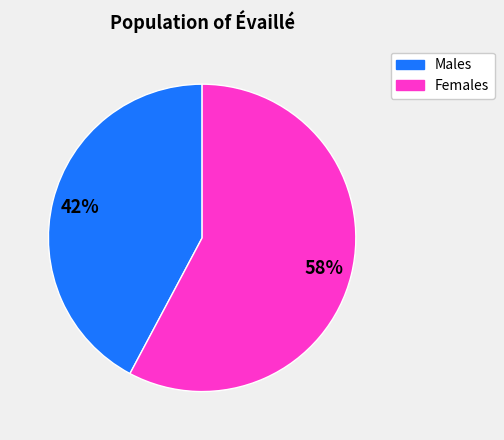

How many segments does this pie chart have?

2